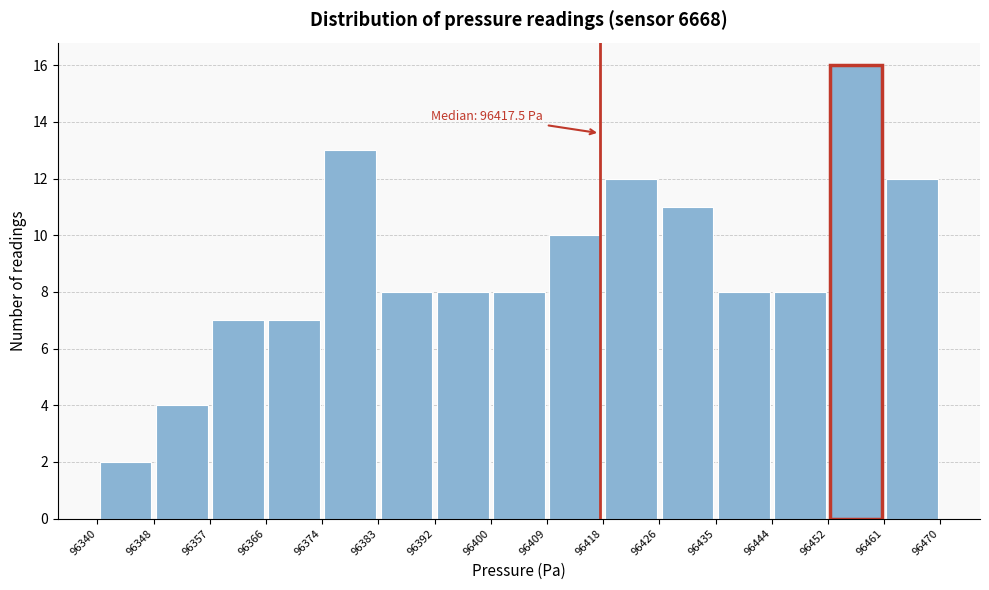

Which range on the x-axis has the tallest bar?

96452 to 96461